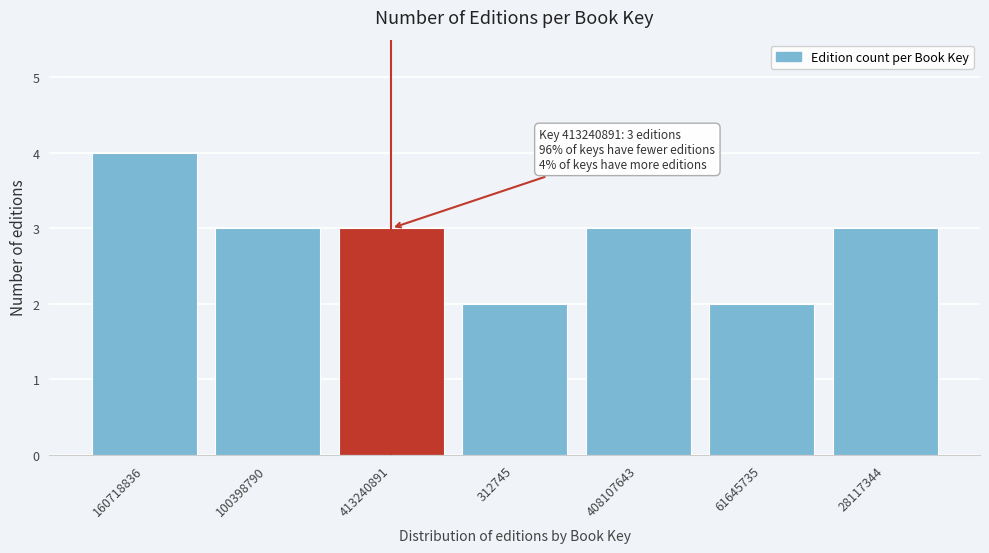

Reading left to right, what are all the values shown in this chart?

160718836=4	100398790=3	413240891=3	312745=2	408107643=3	61645735=2	28117344=3